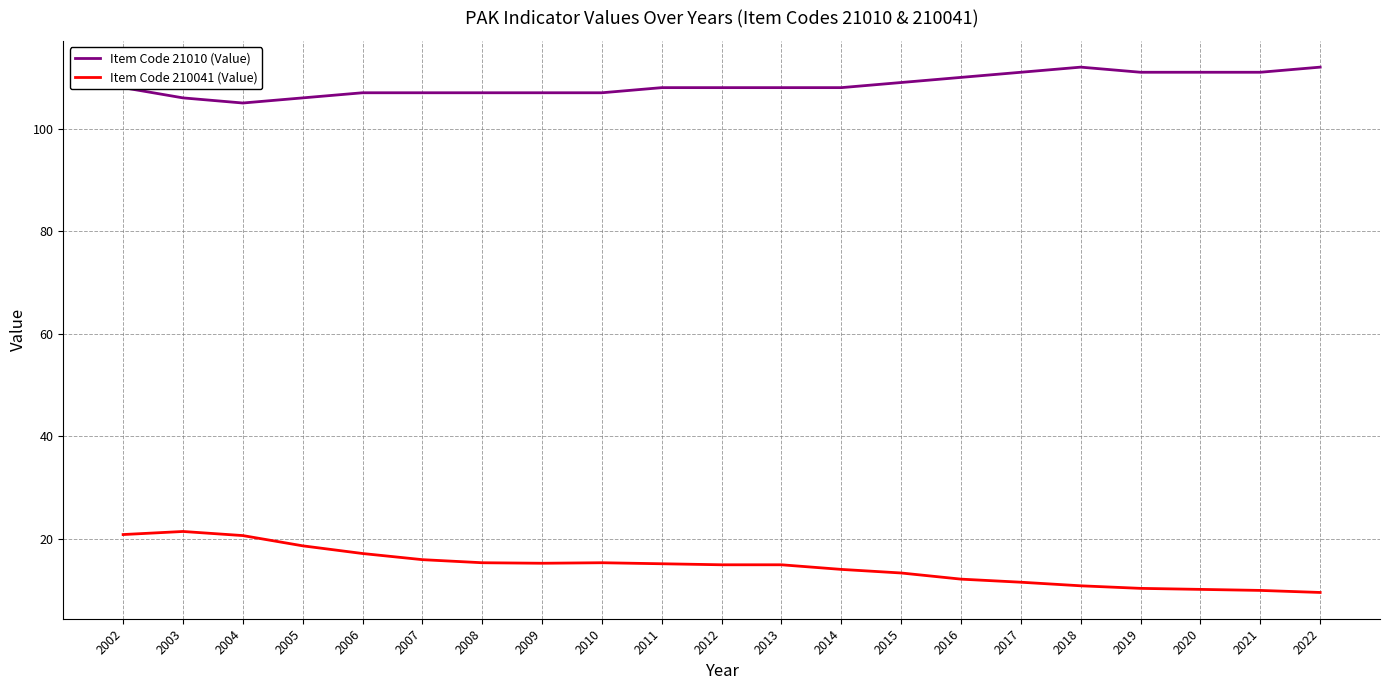

What is the spread (max minus min) of values at 2002?

87.2